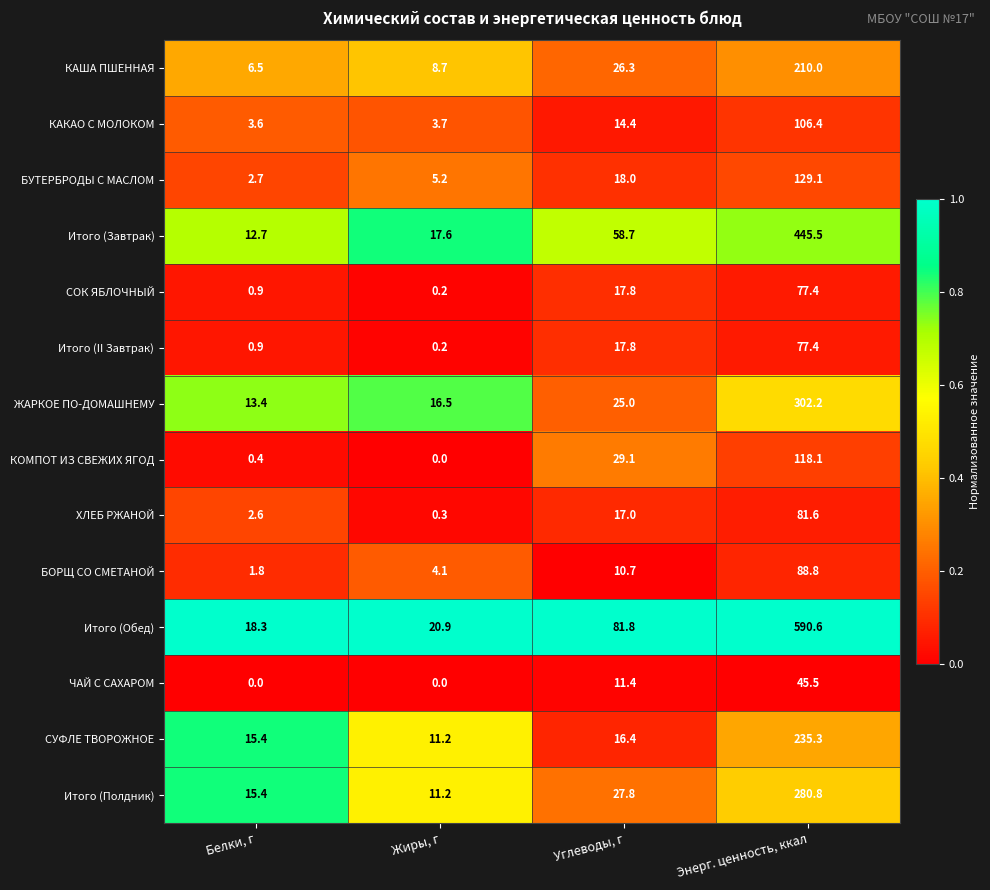

What is the approximate value of Итого (Полдник) at Белки, г?

15.4